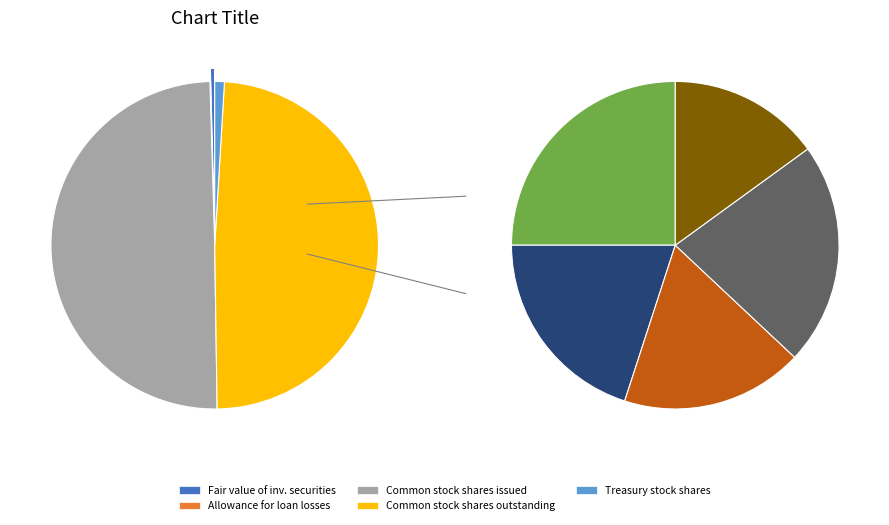

Combined, what portion of the pie is Allowance for loan losses and Treasury stock shares?

1.0%